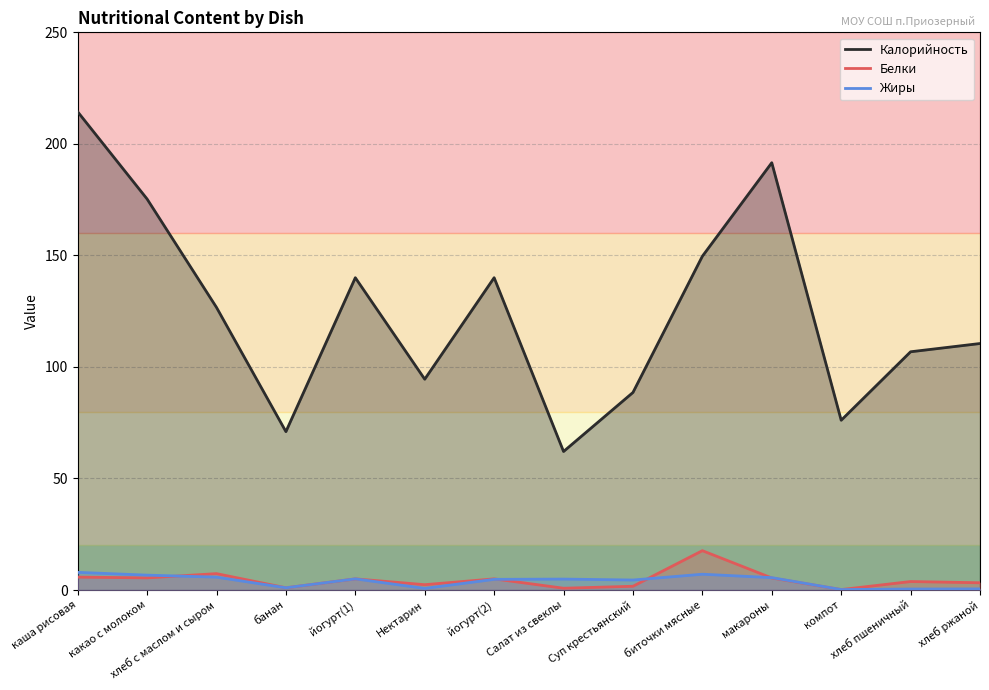

Between каша рисовая and Суп крестьянский, which series saw the biggest shift?

Калорийность